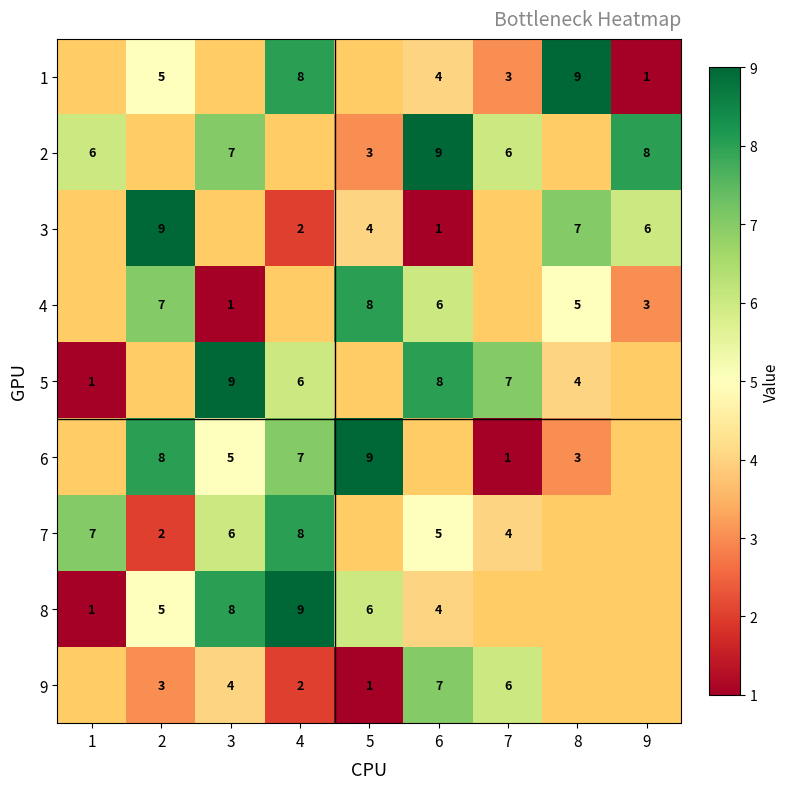

What is the sum of the 1 values at 7 and 6?

7